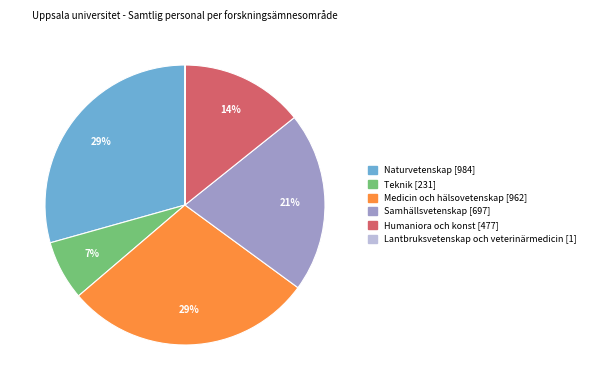

To the nearest percent, what is the difference between the Humaniora och konst and Samhällsvetenskap slice percentages?

7%